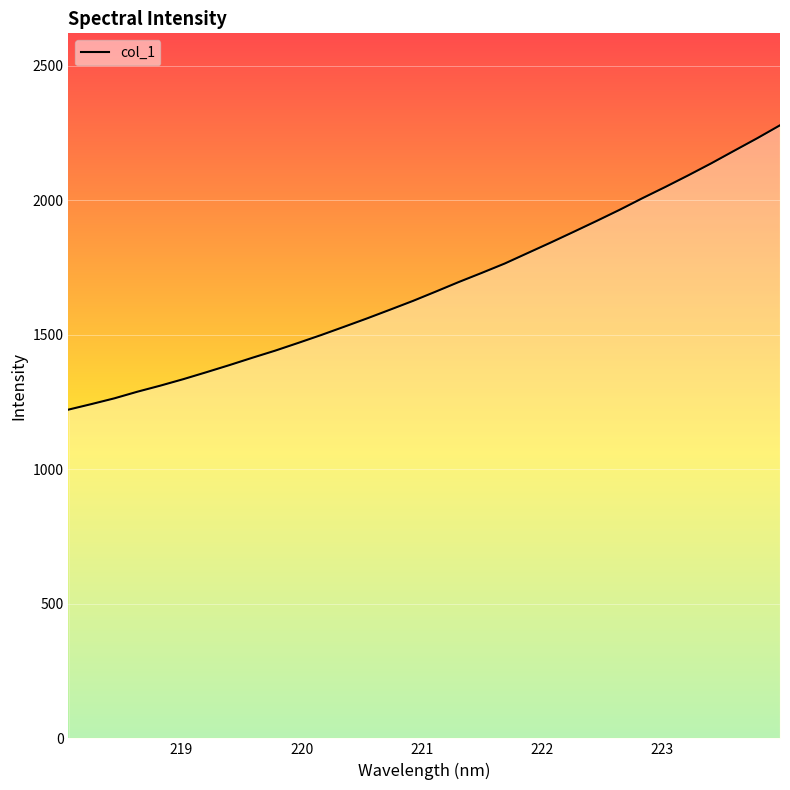

What is the smallest value displayed?

1222.1